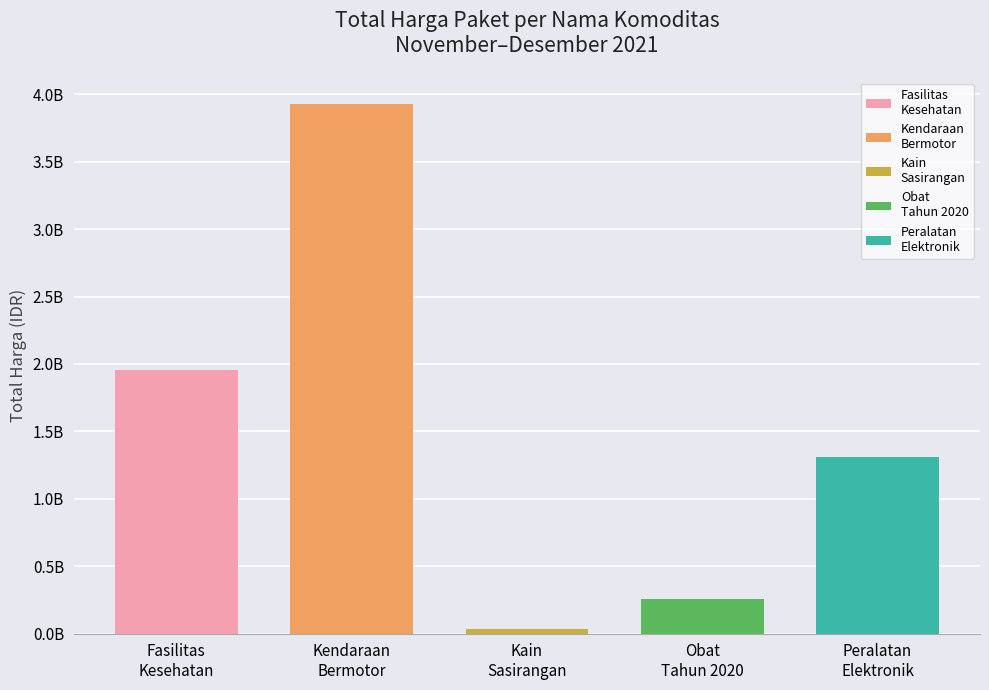

What is the difference between the values at APBDP (Fasilitas Kesehatan) and APBDP (Kendaraan-Motor)?

1864427900